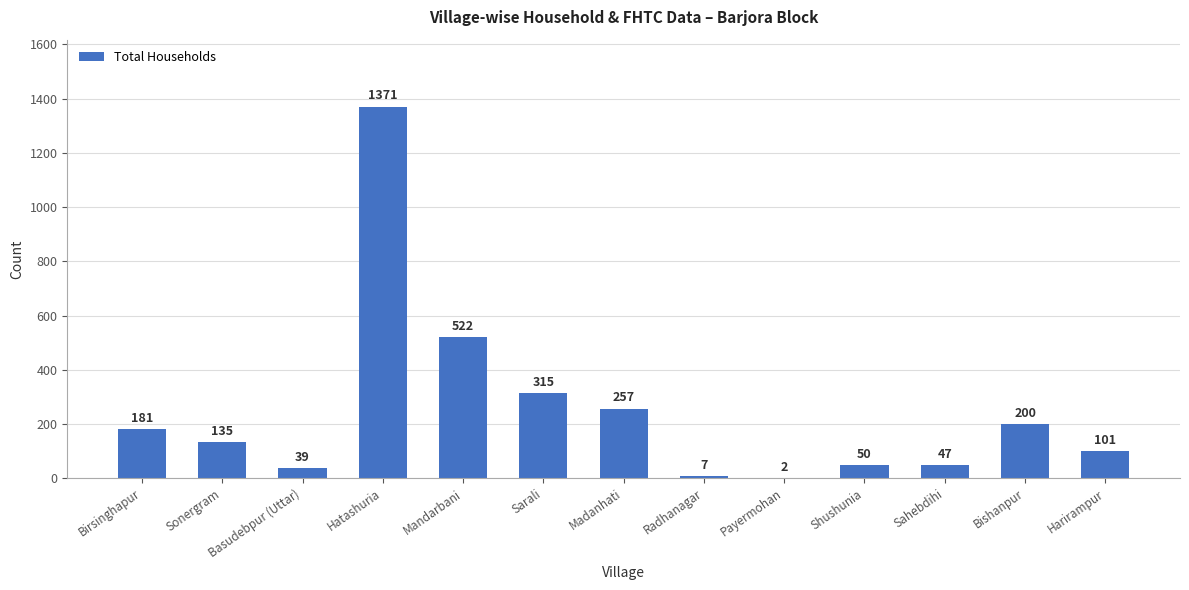

At which category does the chart reach its peak across all series?

Hatashuria